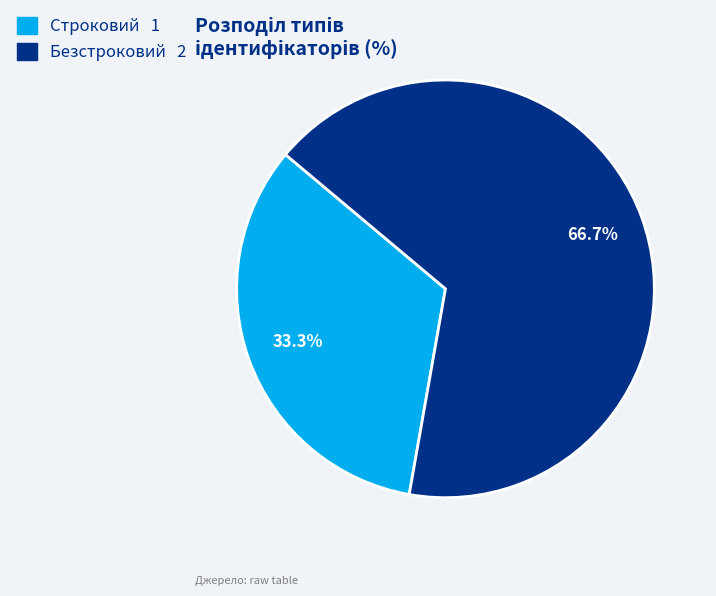

Which category accounts for the majority?

Безстроковий